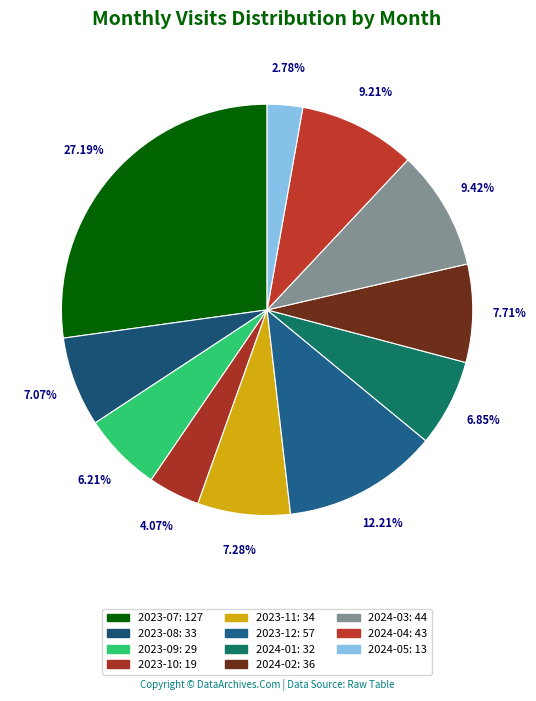

Count the number of slices in the pie.

11